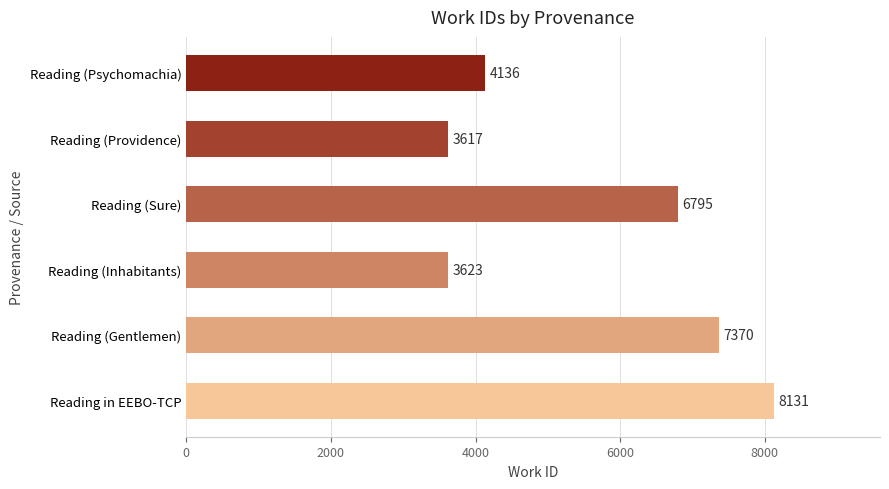

What is the ratio of the value at Reading (Providence) to the value at Reading in EEBO-TCP?

0.4